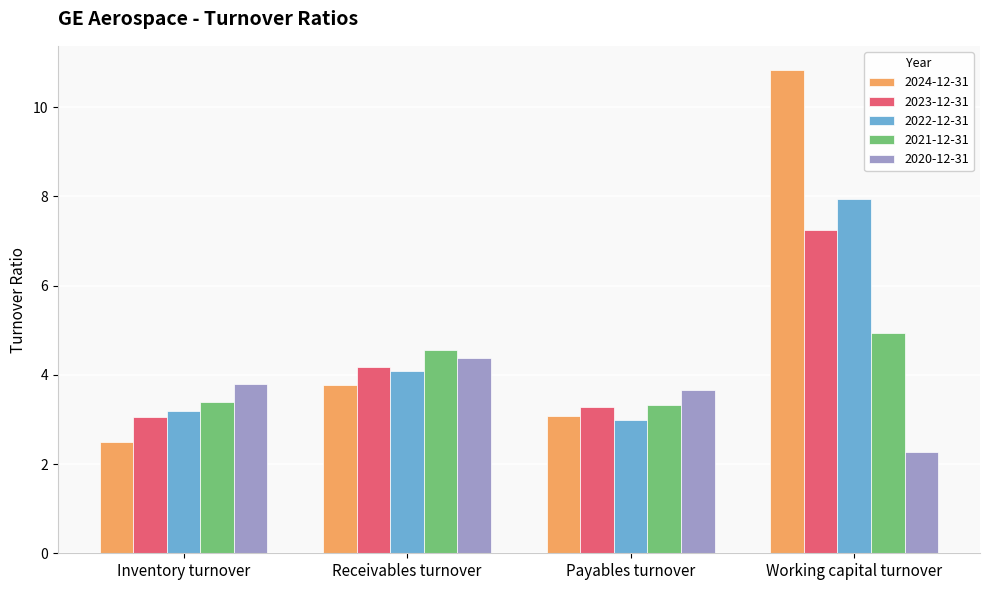

What is the label of the 4th bar from the right?

Inventory turnover